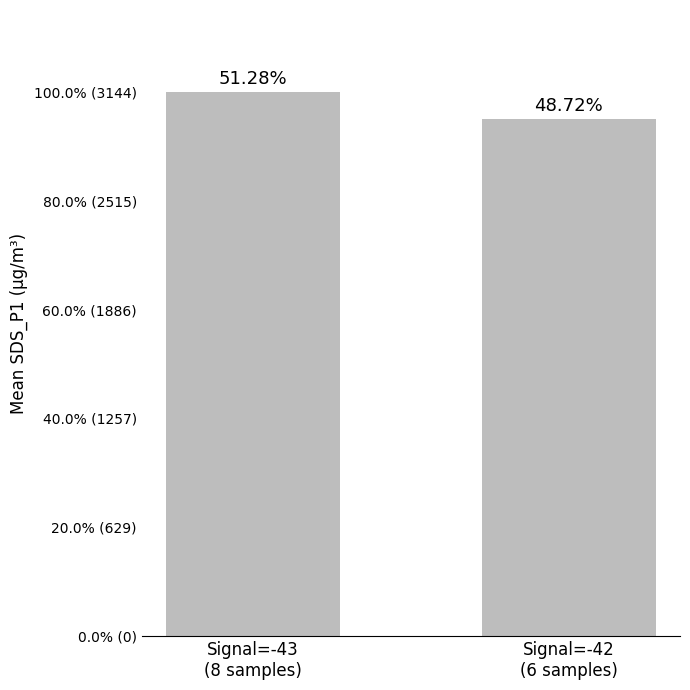

At which category does the chart reach its peak across all series?

Signal=-43
(8 samples)